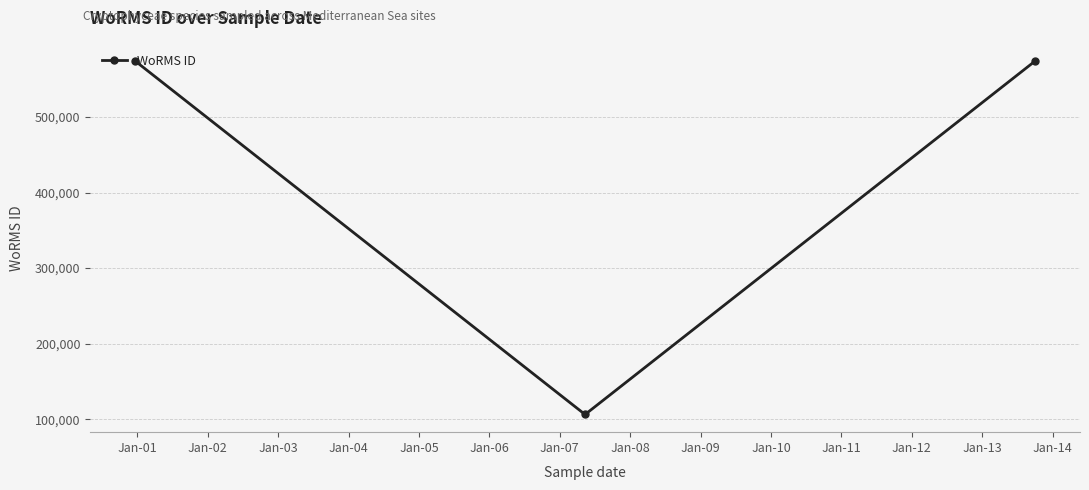

What is the value of the 2nd point from the left?

106289